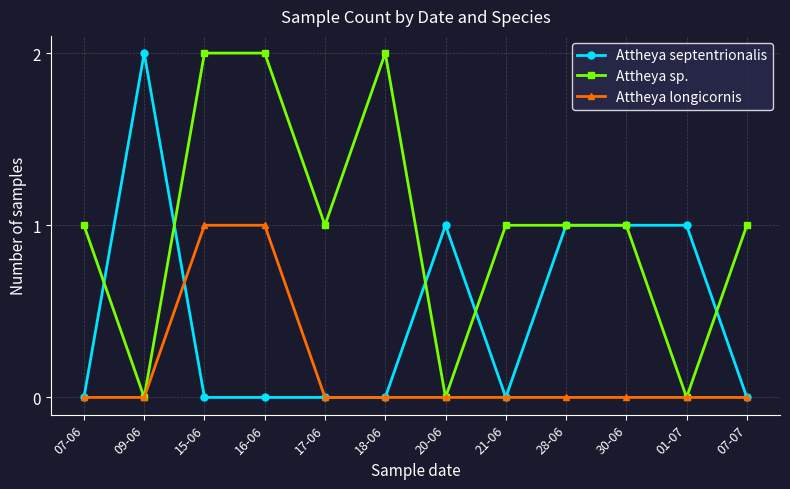

How many Attheya septentrionalis values are between 0 and 1?

11